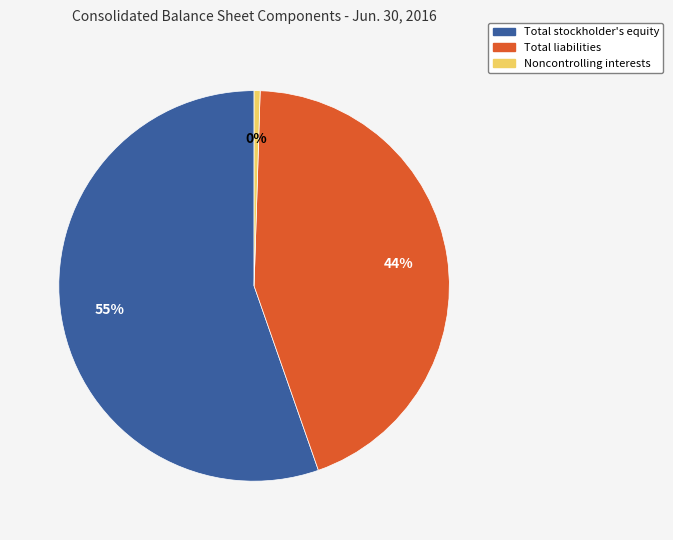

Which has a higher value, Total liabilities or Total stockholder's equity?

Total stockholder's equity